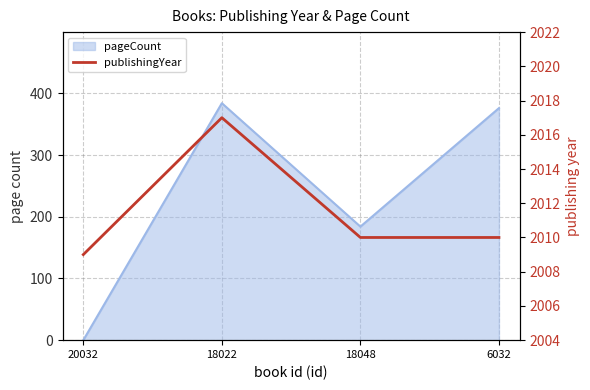

Which has a higher value, 6032 or 18022?

18022